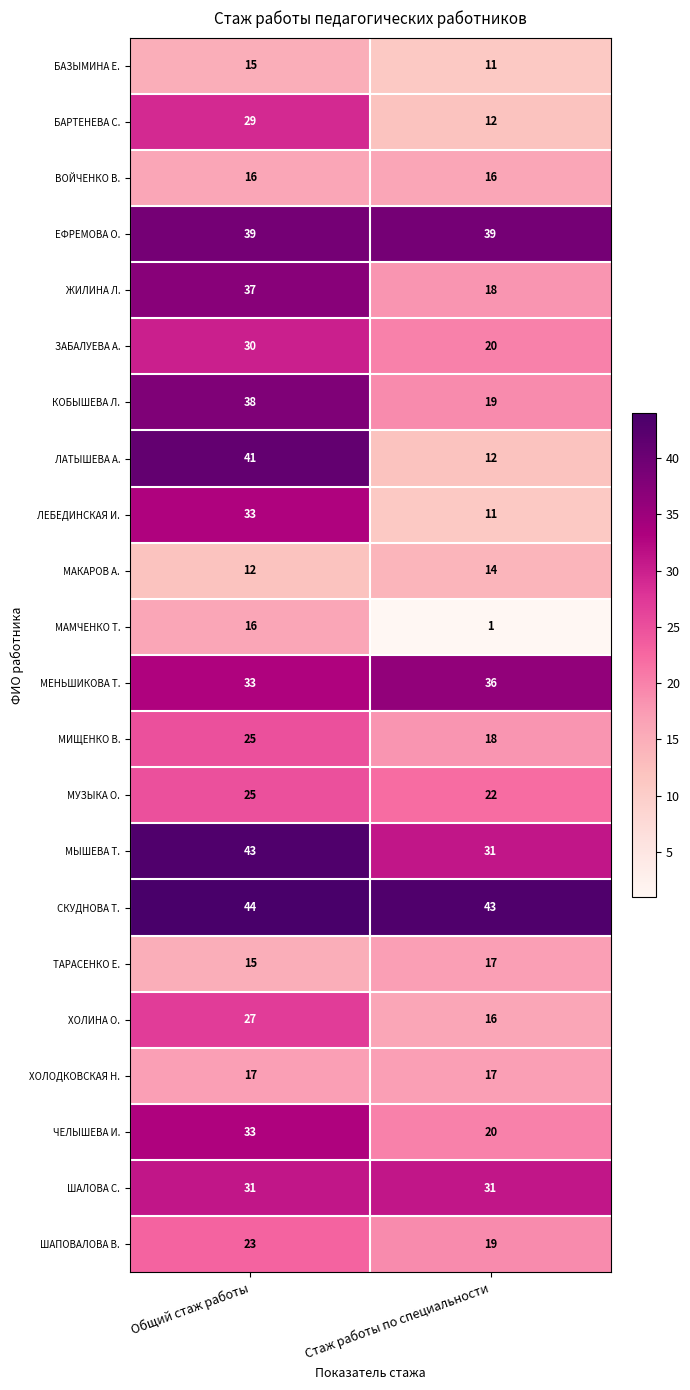

Which series has the largest total across all categories?

СКУДНОВА Т.